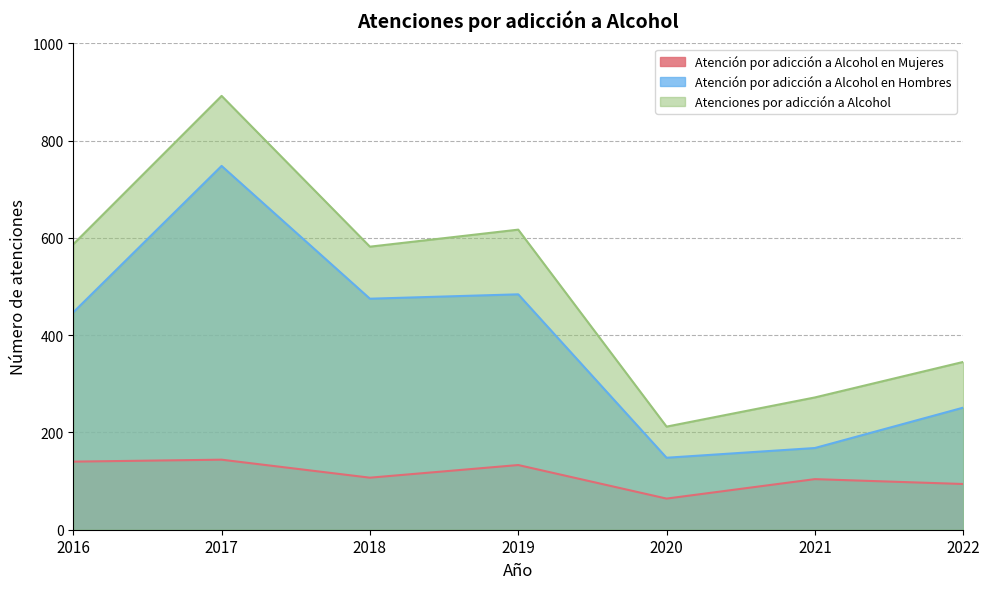

Reading right to left, list all the values displayed in this chart.

Atención por adicción a Alcohol en Mujeres: 2022=94	2021=104	2020=64	2019=133	2018=107	2017=144	2016=140
Atención por adicción a Alcohol en Hombres: 2022=251	2021=168	2020=148	2019=484	2018=475	2017=748	2016=447
Atenciones por adicción a Alcohol: 2022=345	2021=272	2020=212	2019=617	2018=582	2017=892	2016=587